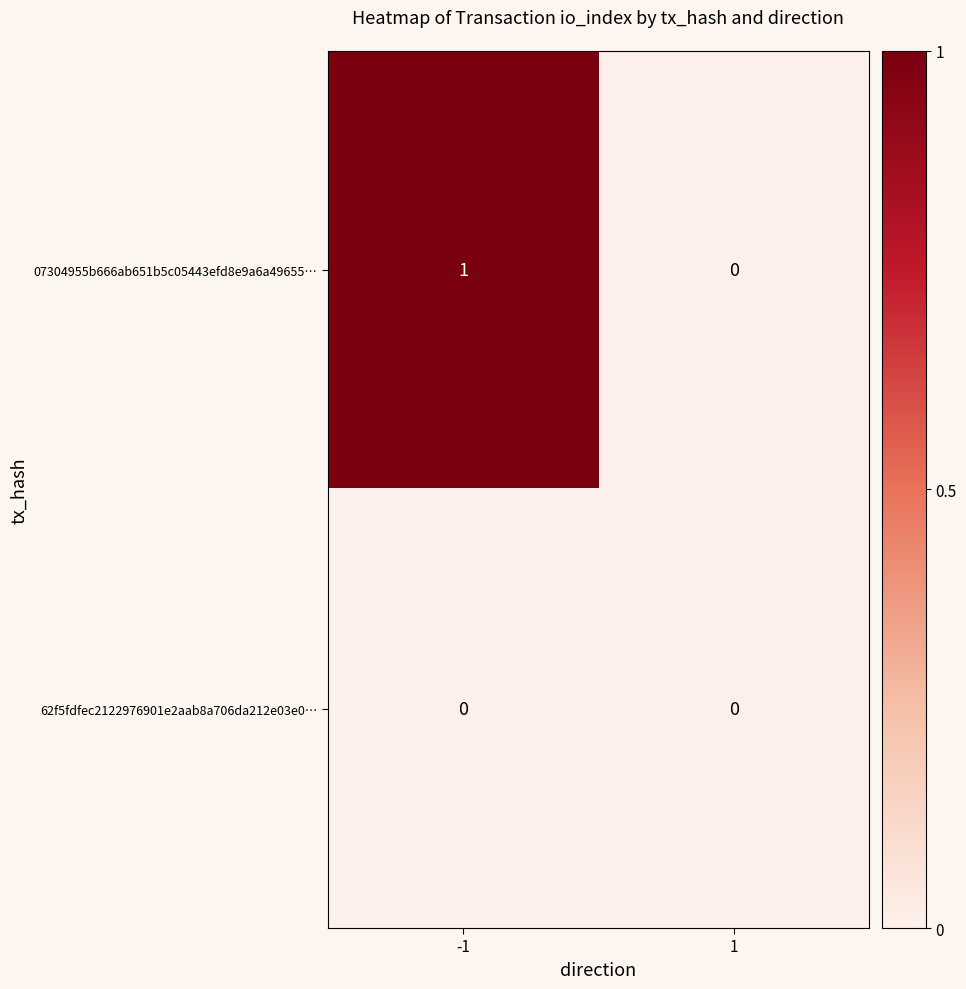

Reading left to right, what are all the values shown in this chart?

07304955b666ab651b5c05443efd8e9a6a49655…: -1=1	1=0
62f5fdfec2122976901e2aab8a706da212e03e0…: -1=0	1=0